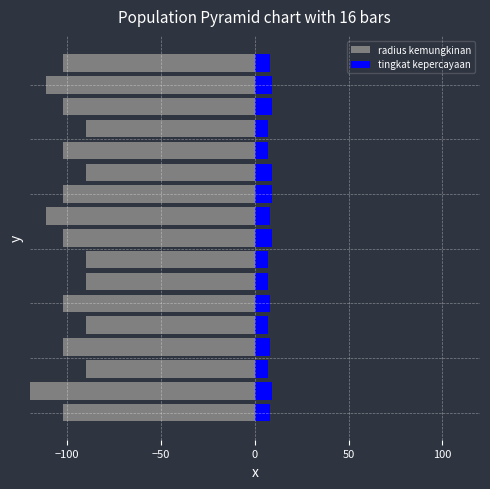

Which series has the largest total across all categories?

tingkat kepercayaan